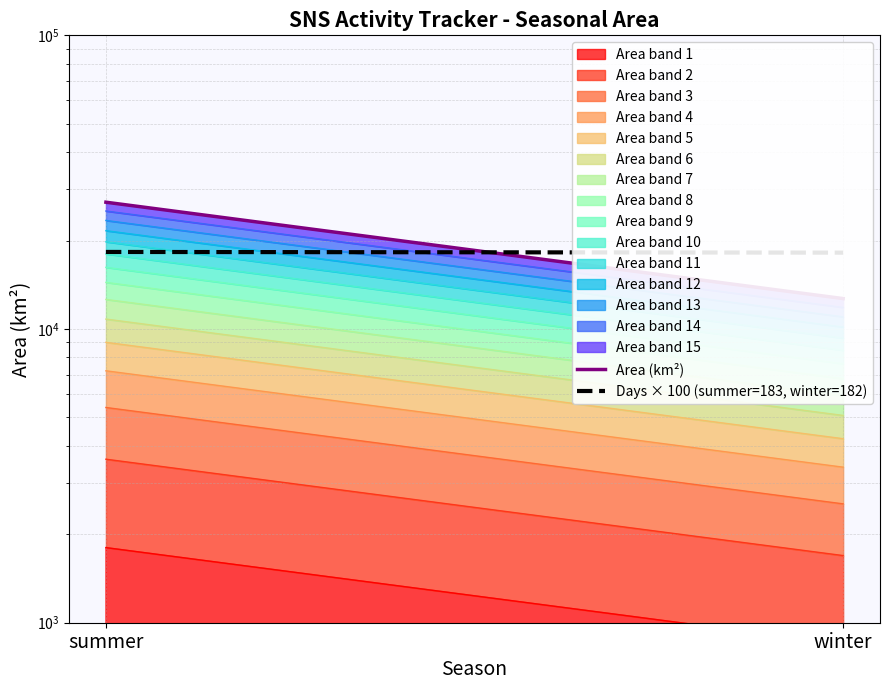

Reading right to left, transcribe all the data shown in this chart.

Area (km²): 12696	27028
Days × 100 (summer=183, winter=182): 18200	18300